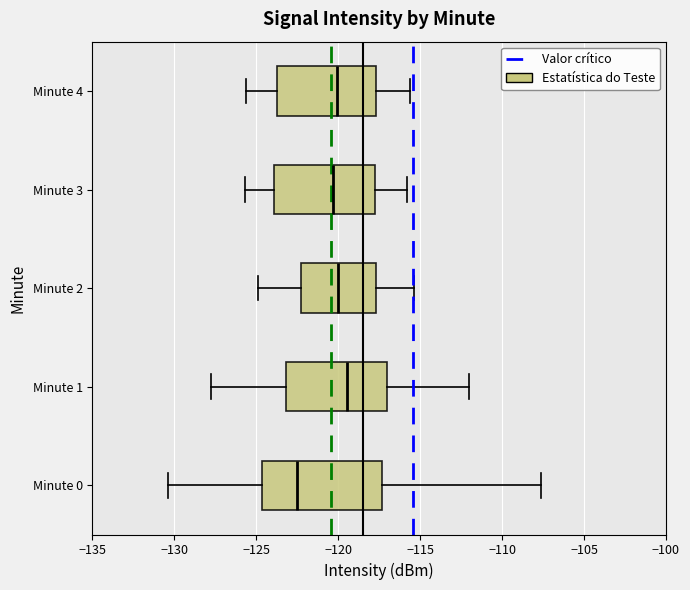

Reading bottom to top, read every box against the x-axis: the position of its median line, the range the box covers, and the ends of its whiskers. The values are not printed on the chart, so give them approximately, as read against the axis.

Minute 0: median -122.5, box -124.5 to -117.5, whiskers -130.5 to -107.5
Minute 1: median -119.5, box -123.0 to -117.0, whiskers -127.5 to -112.0
Minute 2: median -120.0, box -122.0 to -117.5, whiskers -125.0 to -115.5
Minute 3: median -120.5, box -124.0 to -118.0, whiskers -125.5 to -116.0
Minute 4: median -120.0, box -123.5 to -117.5, whiskers -125.5 to -115.5